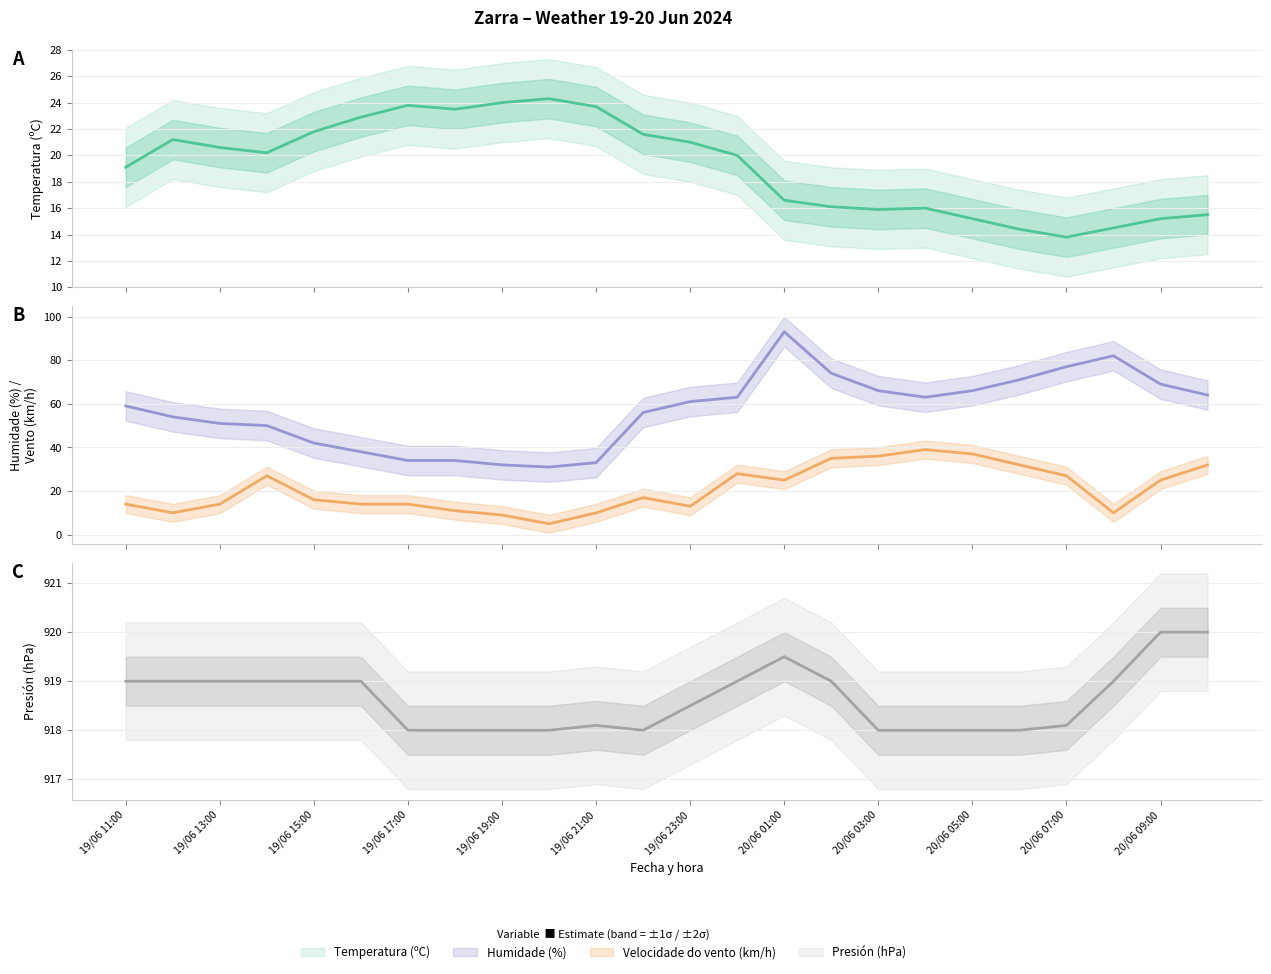

The value of Temperatura (ºC) at 20/06 00:00 is 20.0. True or false?

True